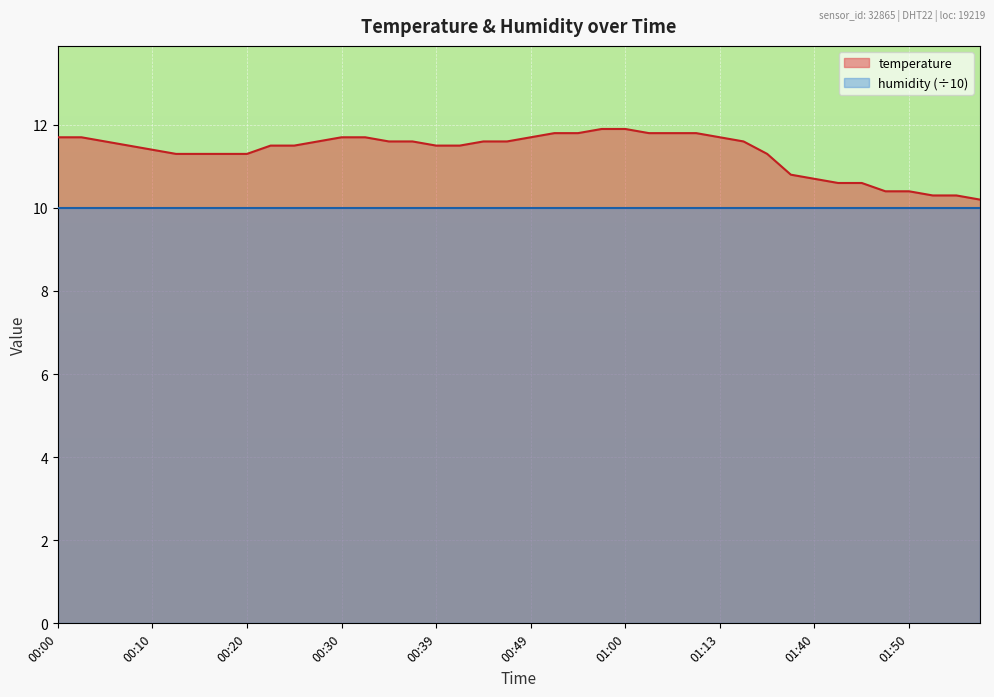

List the labels in order of value, largest first.

00:57, 01:00, 00:52, 00:54, 01:02, 01:04, 01:10, 00:00, 00:03, 00:30, 00:32, 00:49, 01:13, 00:05, 00:27, 00:35, 00:37, 00:44, 00:47, 01:16, 00:08, 00:22, 00:25, 00:39, 00:42, 00:10, 00:13, 00:15, 00:17, 00:20, 01:24, 01:38, 01:40, 01:43, 01:45, 01:48, 01:50, 01:53, 01:55, 01:58